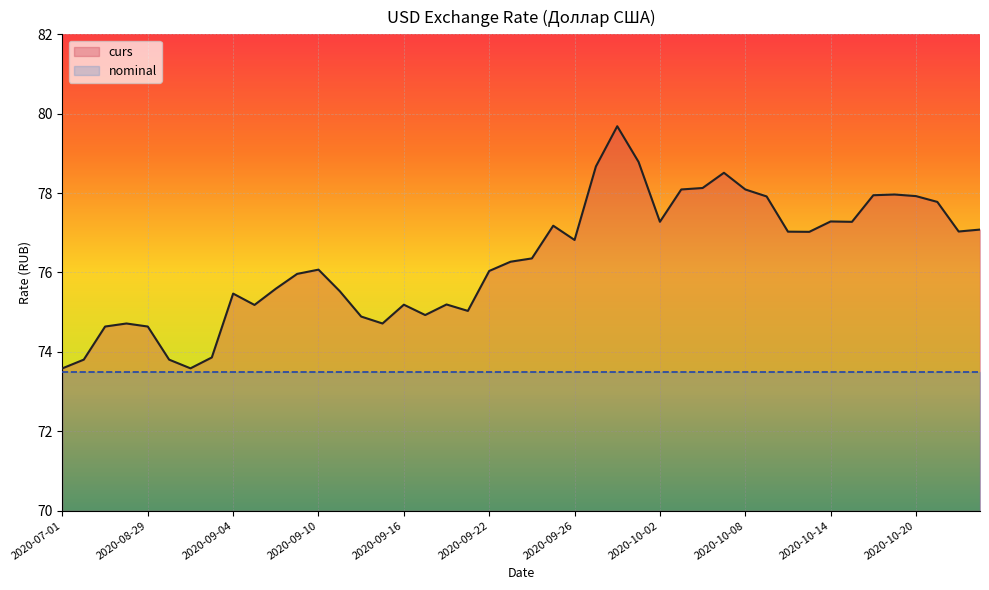

True or false: nominal and curs cross at least once.

False